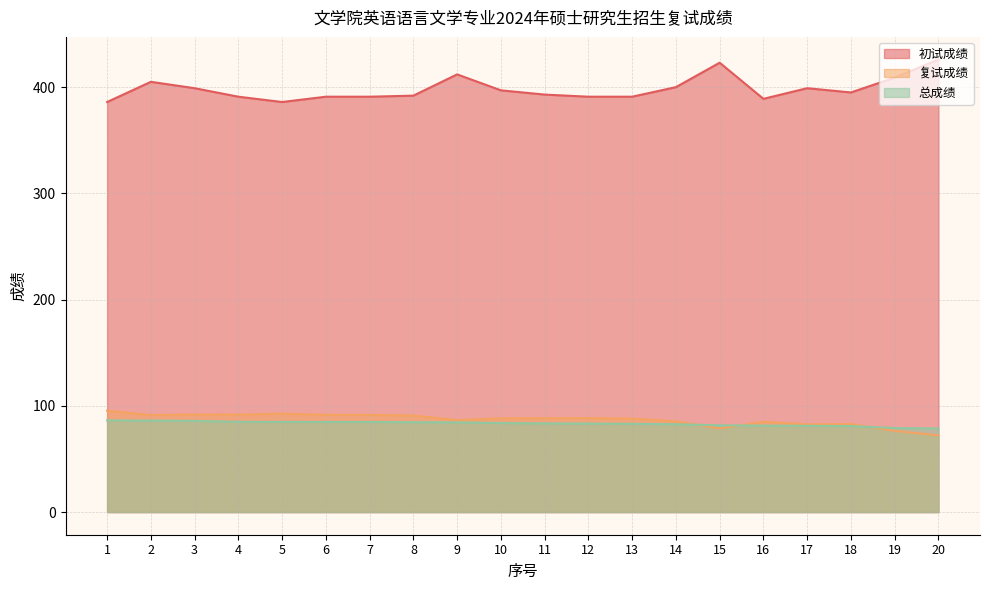

True or false: 初试成绩 and 复试成绩 cross at least once.

False